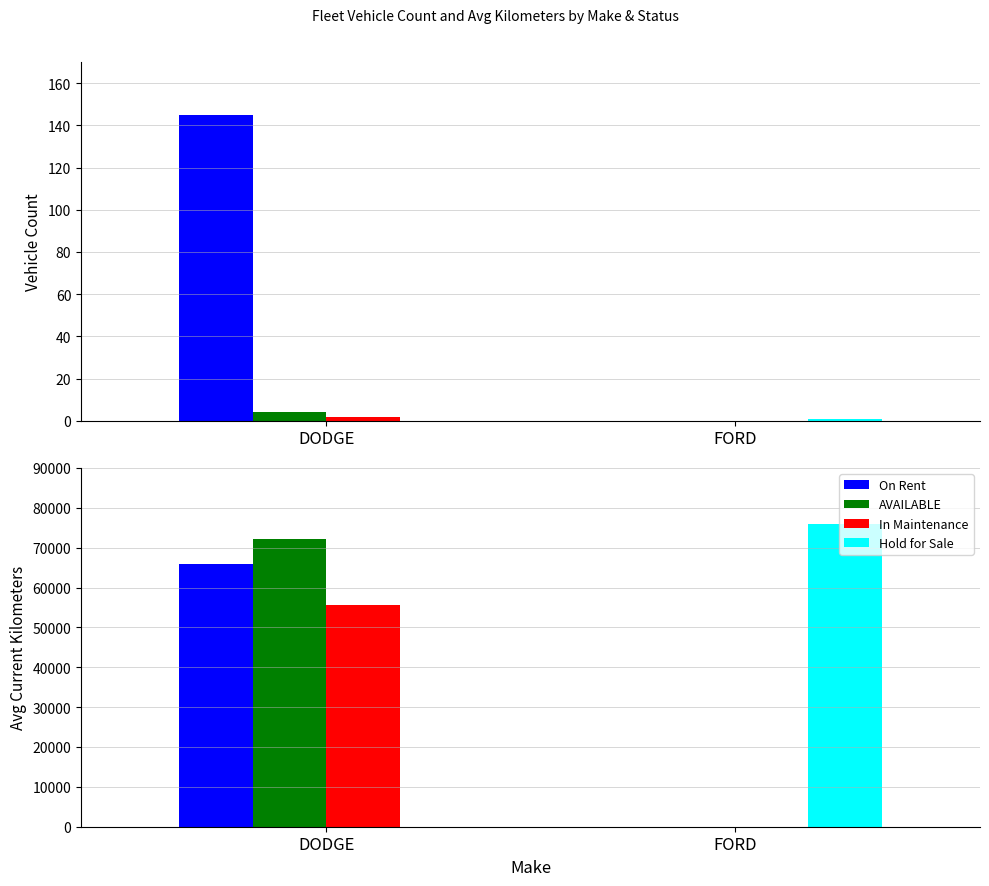

At which label does Hold for Sale reach its peak?

FORD